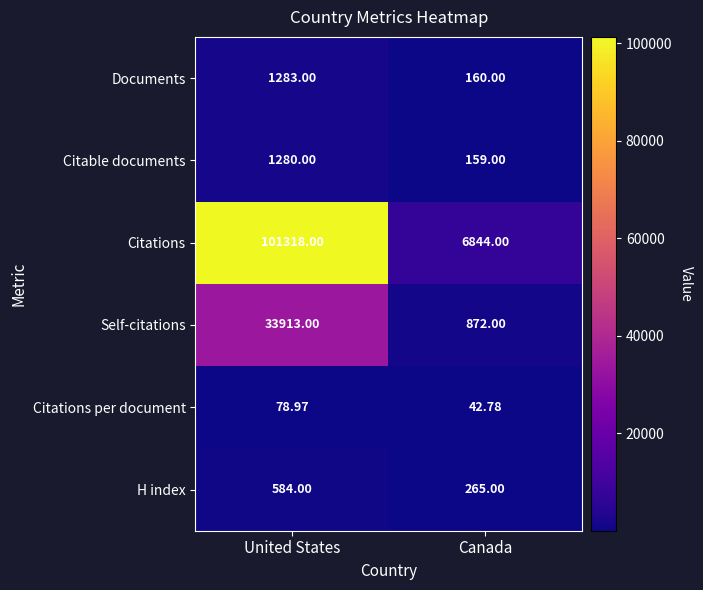

At which category is the sum across all series the highest?

United States